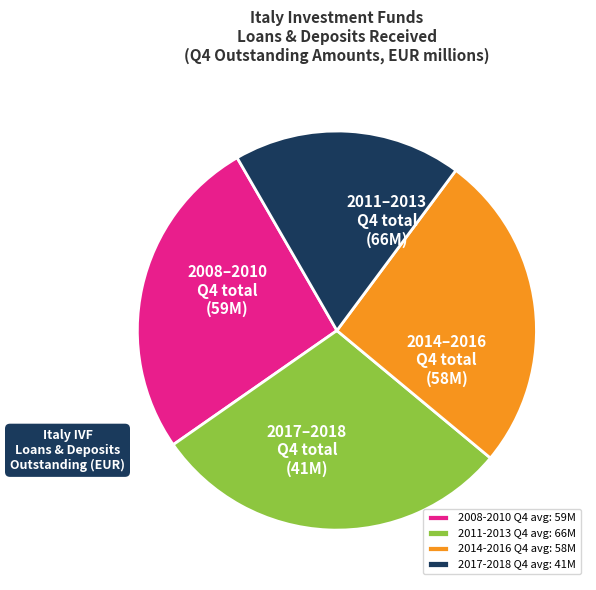

True or false: 2014-2016 Q4 avg: 58M accounts for 26% of the total.

True